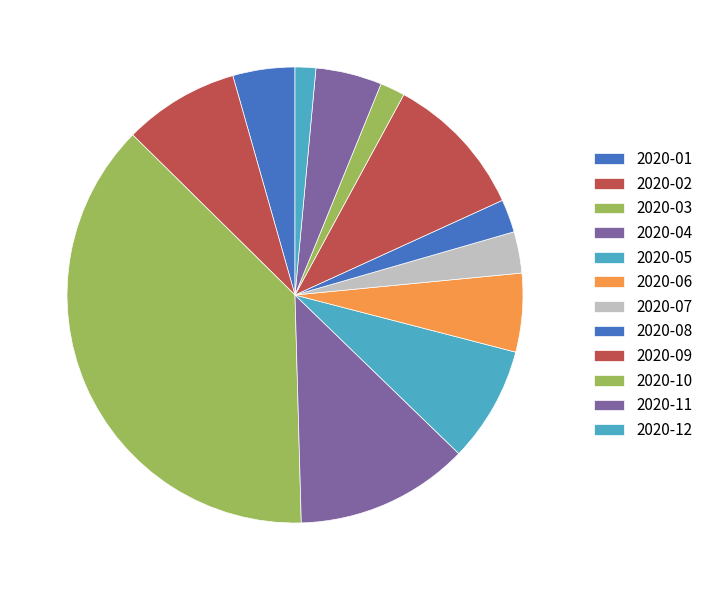

What is the change in value from 2020-07 to 2020-09?

+25